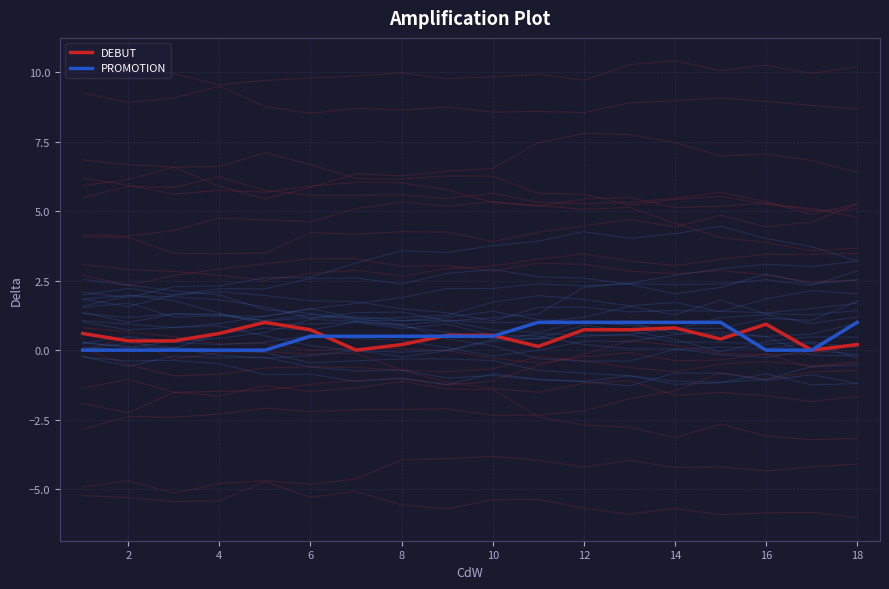

Is it true that DEBUT equals 0.3 at 2?

True